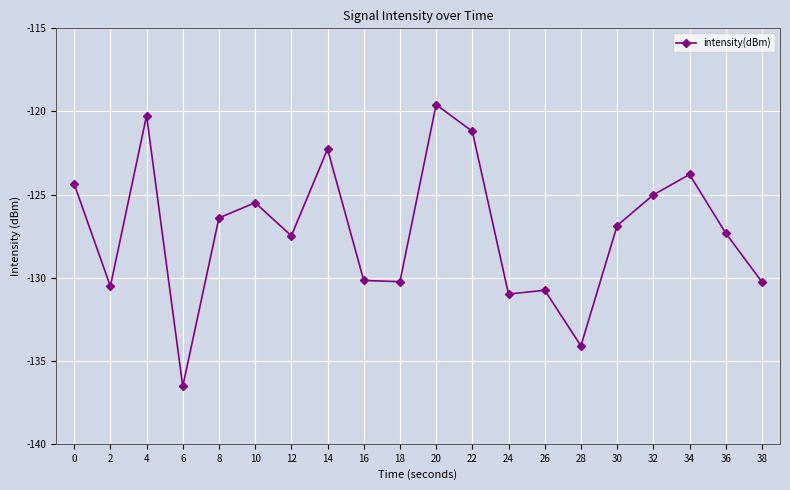

The chart shows a value of -200.5 at 6. True or false?

False